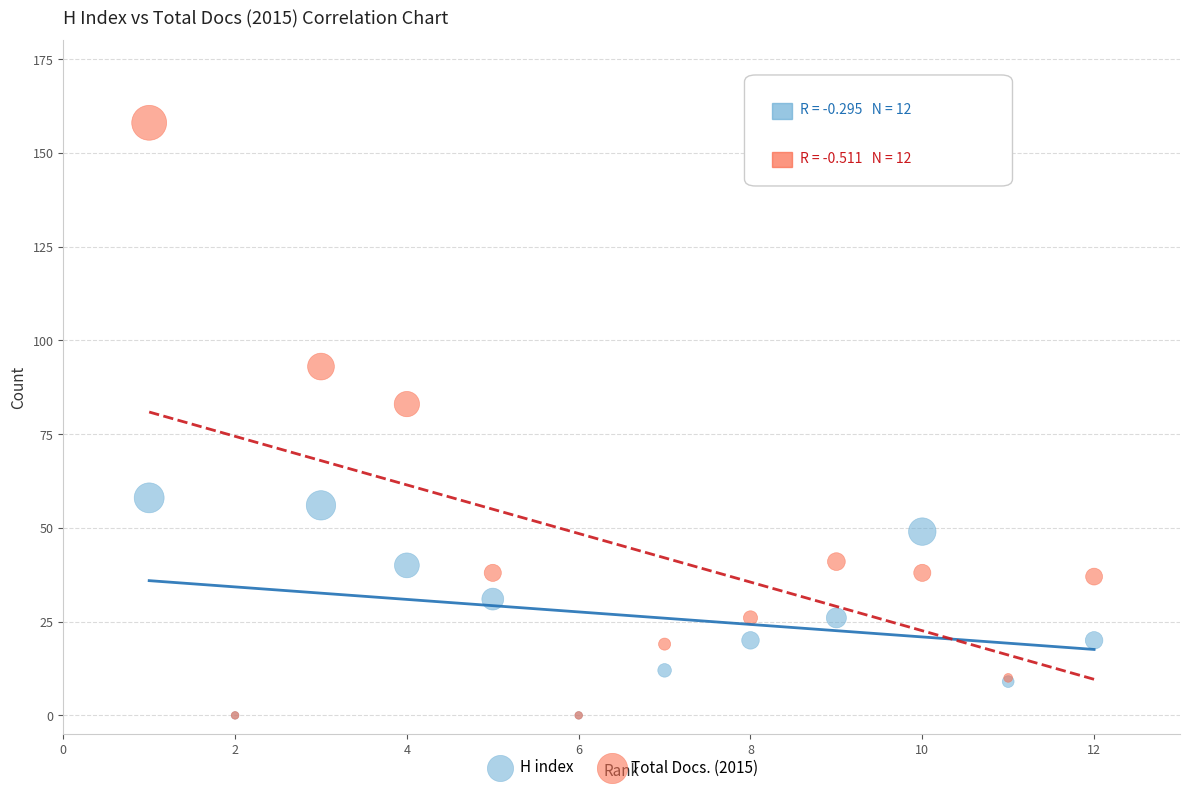

Which series has the widest spread of Y values?

Total Docs. (2015)